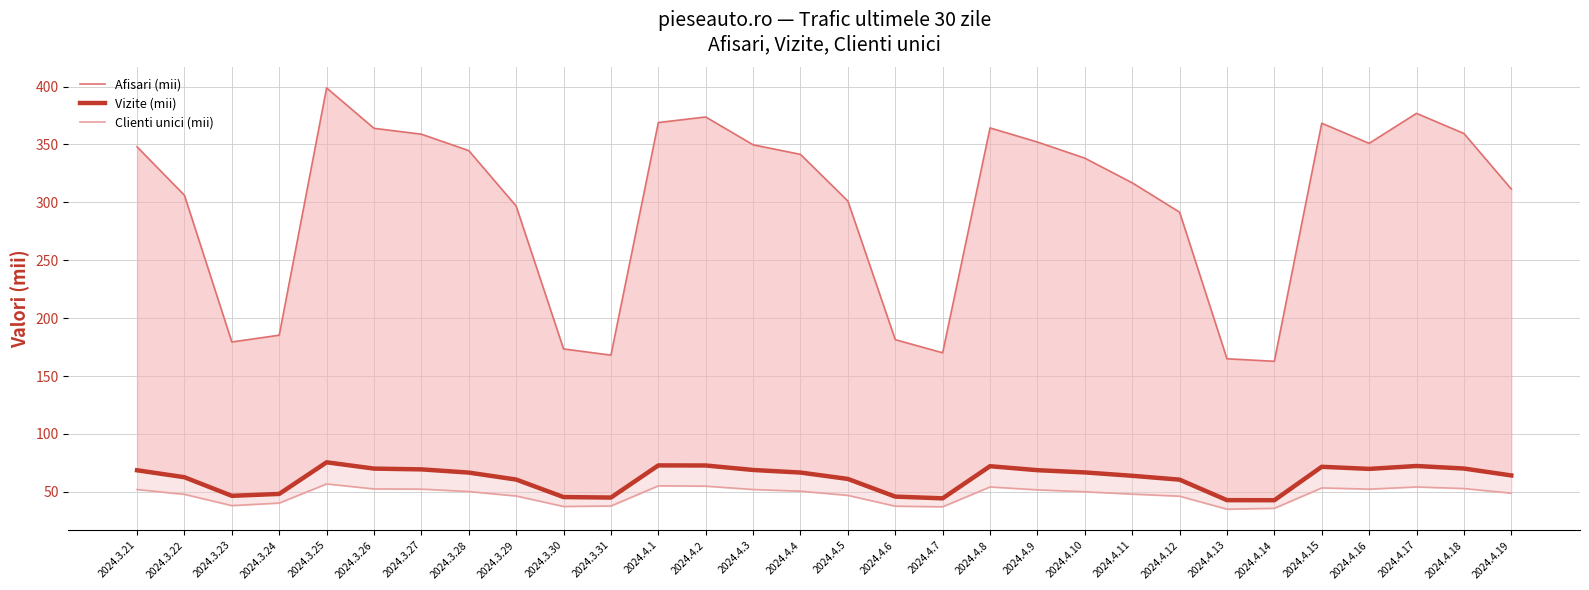

Rank the categories by Afisari (mii) value from highest to lowest.

2024.3.25, 2024.4.17, 2024.4.2, 2024.4.1, 2024.4.15, 2024.4.8, 2024.3.26, 2024.4.18, 2024.3.27, 2024.4.9, 2024.4.16, 2024.4.3, 2024.3.21, 2024.3.28, 2024.4.4, 2024.4.10, 2024.4.11, 2024.4.19, 2024.3.22, 2024.4.5, 2024.3.29, 2024.4.12, 2024.3.24, 2024.4.6, 2024.3.23, 2024.3.30, 2024.4.7, 2024.3.31, 2024.4.13, 2024.4.14